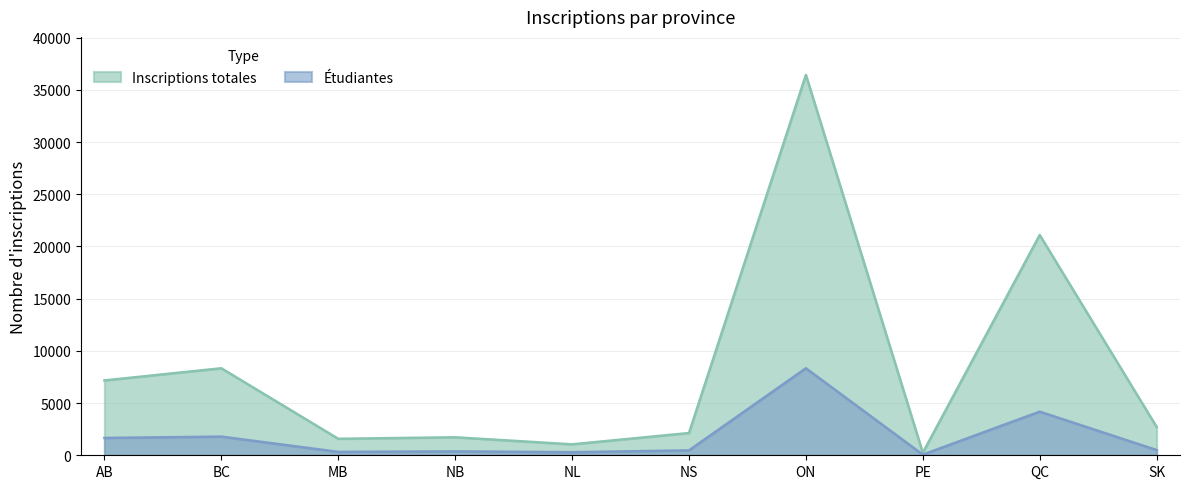

What is the approximate value of Inscriptions totales at QC, to the nearest 50?

21100